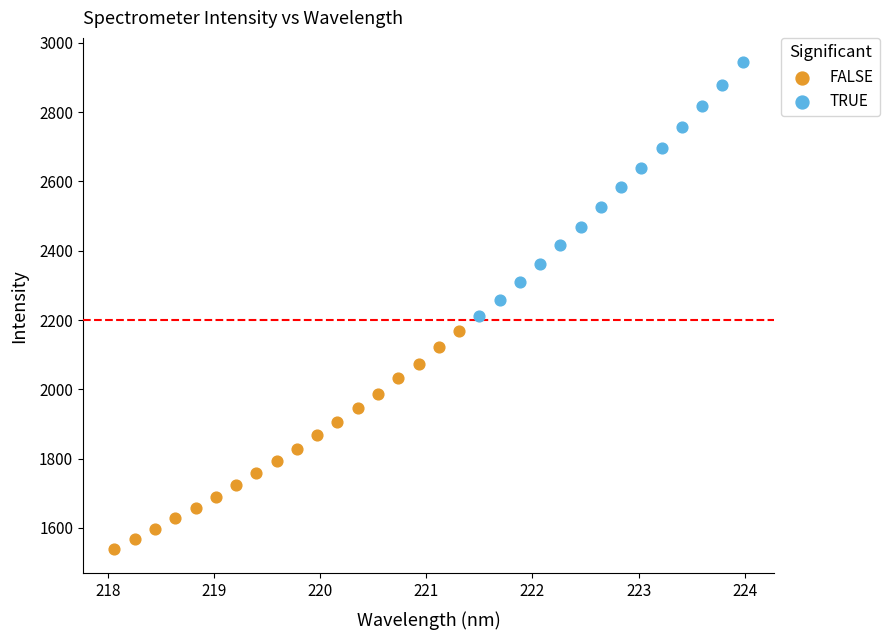

Which series contains the lowest Y value?

FALSE